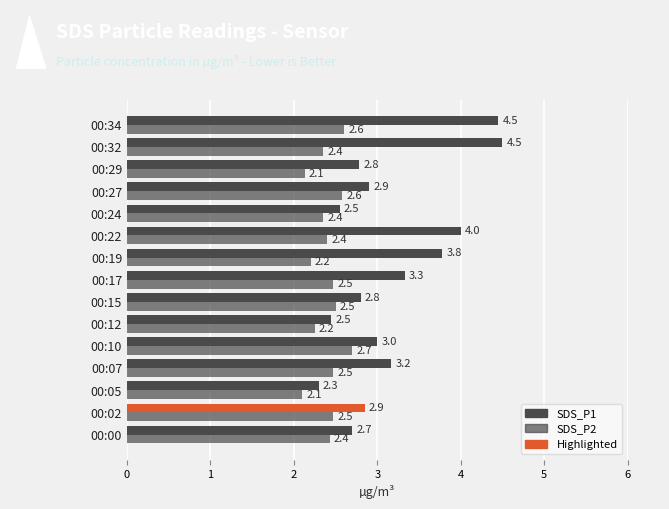

Reading left to right, what are all the values shown in this chart?

SDS_P1: 2.7	2.9	2.3	3.2	3.0	2.5	2.8	3.3	3.8	4.0	2.5	2.9	2.8	4.5	4.5
SDS_P2: 2.4	2.5	2.1	2.5	2.7	2.2	2.5	2.5	2.2	2.4	2.4	2.6	2.1	2.4	2.6